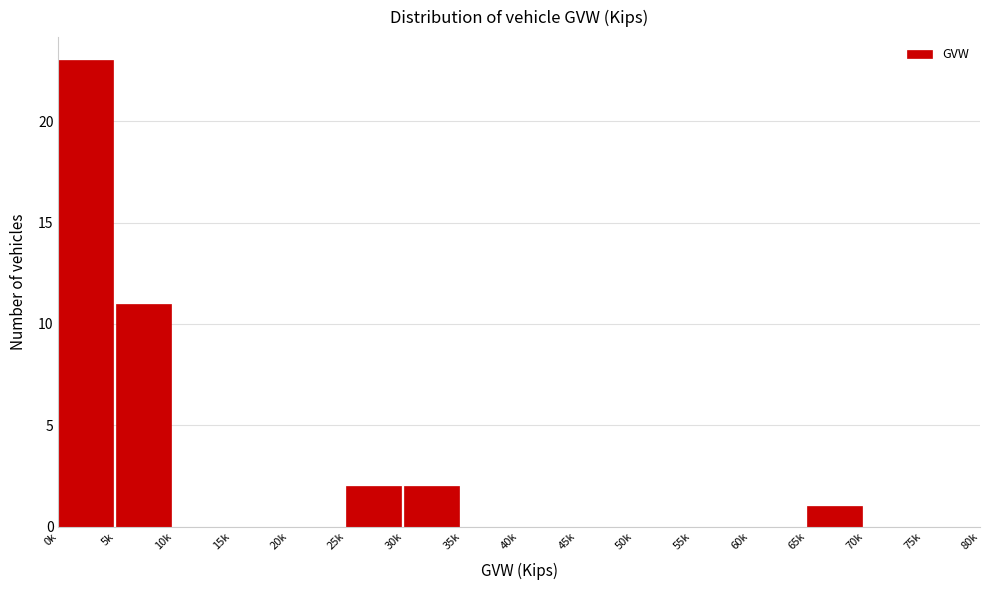

Reading left to right, extract all data points from this chart.

0k=23	5k=11	10k=0	15k=0	20k=0	25k=2	30k=2	35k=0	40k=0	45k=0	50k=0	55k=0	60k=0	65k=1	70k=0	75k=0